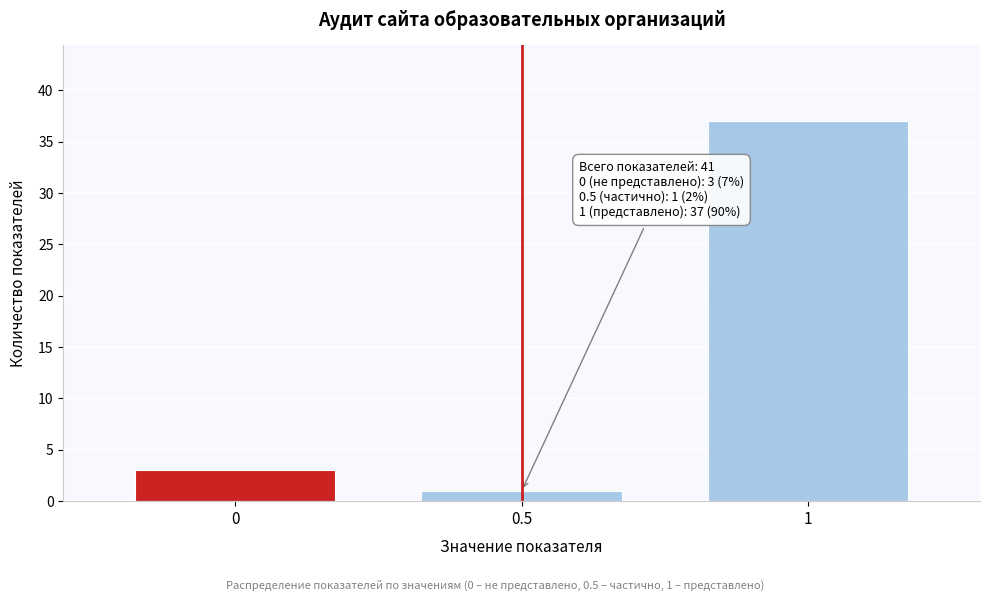

Reading left to right, list all the values displayed in this chart.

0=3	0.5=1	1=37